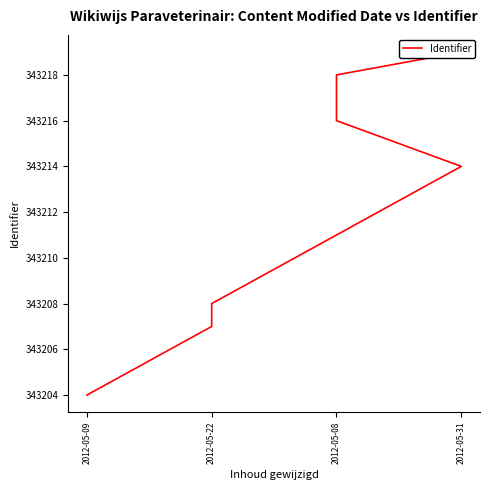

Where does the data first go above 343214?

2012-05-08